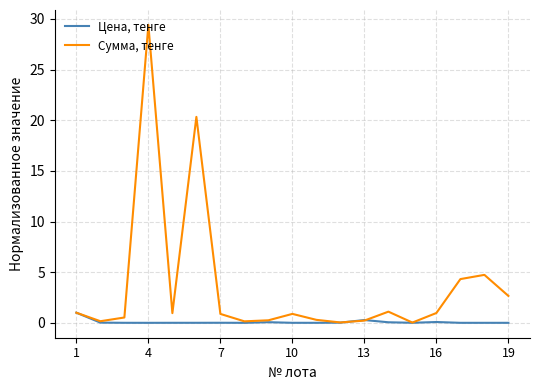

Which series has the widest spread of values?

Сумма, тенге